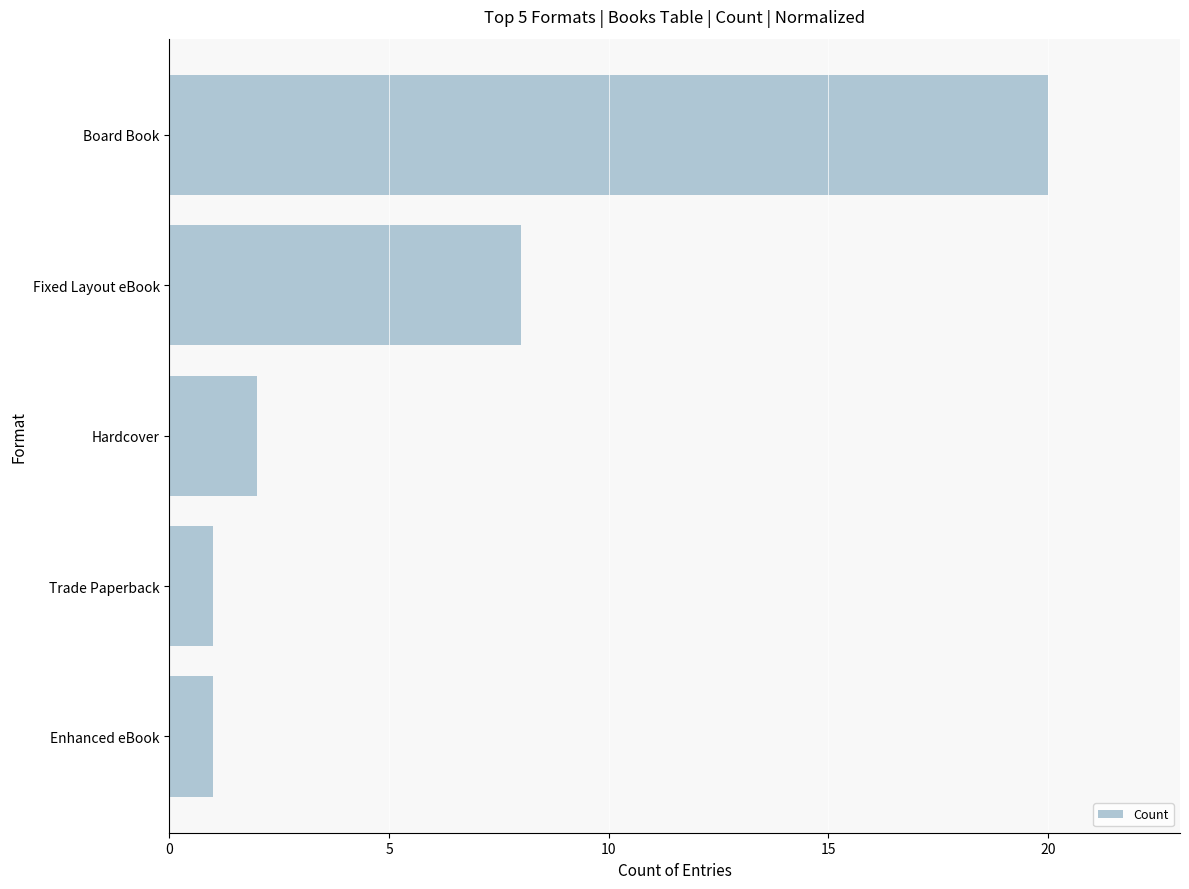

True or false: the data shows 1 at Trade Paperback.

True